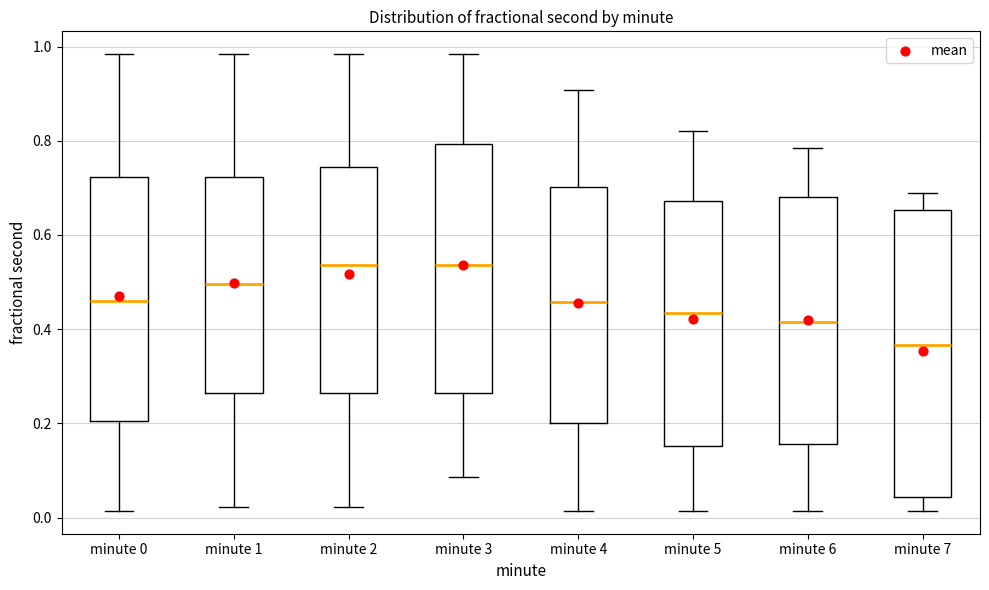

Reading left to right, read every box against the y-axis: the position of its median line, the range the box covers, and the ends of its whiskers. The values are not printed on the chart, so give them approximately, as read against the axis.

minute 0: median 0.46, box 0.20 to 0.72, whiskers 0.02 to 0.98
minute 1: median 0.50, box 0.26 to 0.72, whiskers 0.02 to 0.98
minute 2: median 0.54, box 0.26 to 0.74, whiskers 0.02 to 0.98
minute 3: median 0.54, box 0.26 to 0.80, whiskers 0.08 to 0.98
minute 4: median 0.46, box 0.20 to 0.70, whiskers 0.02 to 0.90
minute 5: median 0.44, box 0.16 to 0.68, whiskers 0.02 to 0.82
minute 6: median 0.42, box 0.16 to 0.68, whiskers 0.02 to 0.78
minute 7: median 0.36, box 0.04 to 0.66, whiskers 0.02 to 0.68